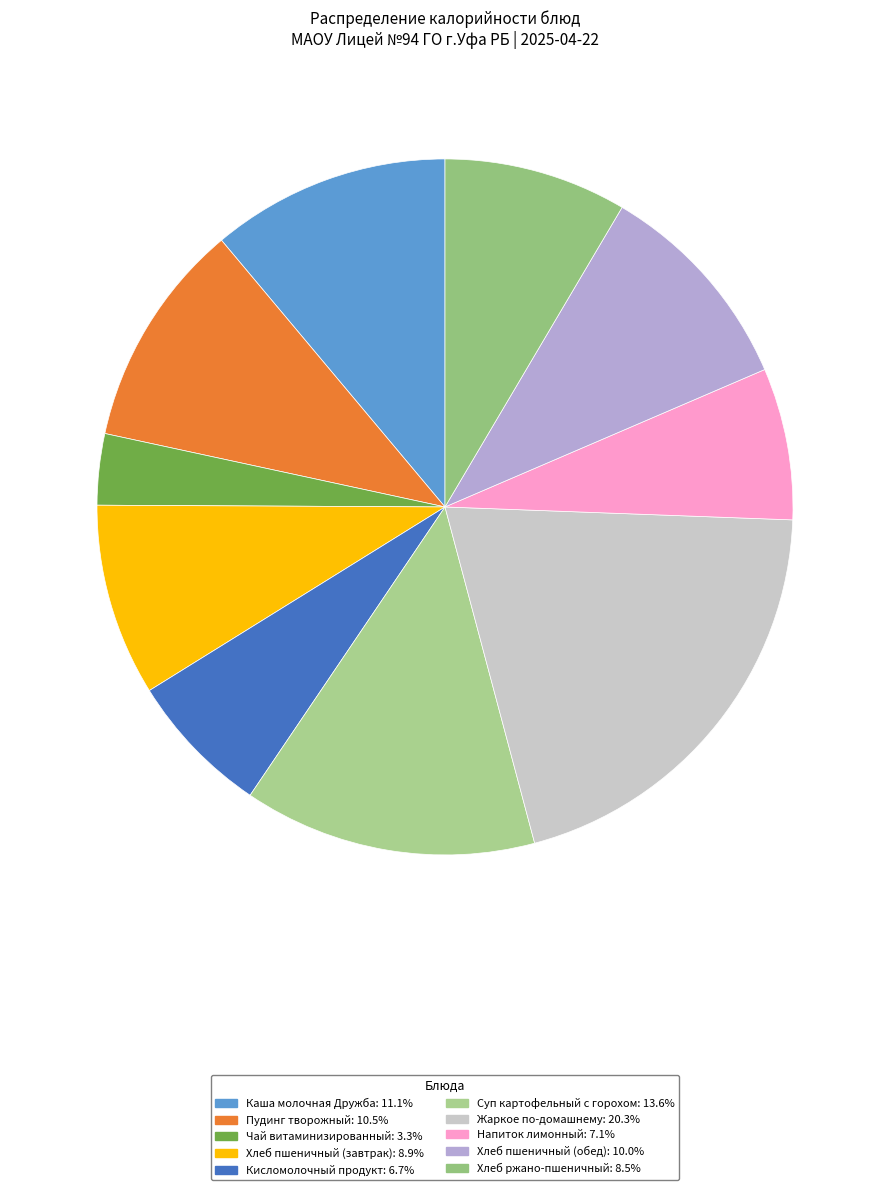

Which has a higher value, Чай витаминизированный or Кисломолочный продукт?

Кисломолочный продукт